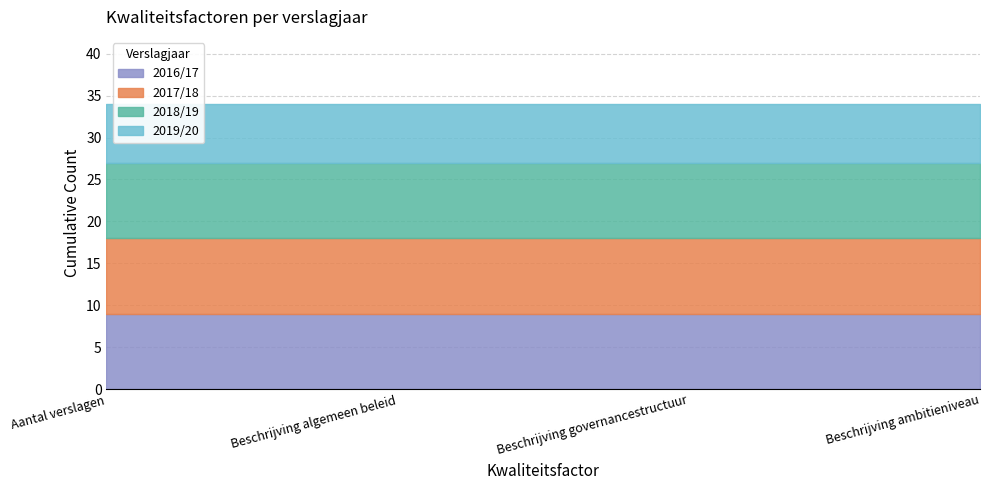

True or false: 2018/19 and 2019/20 intersect in this chart.

False